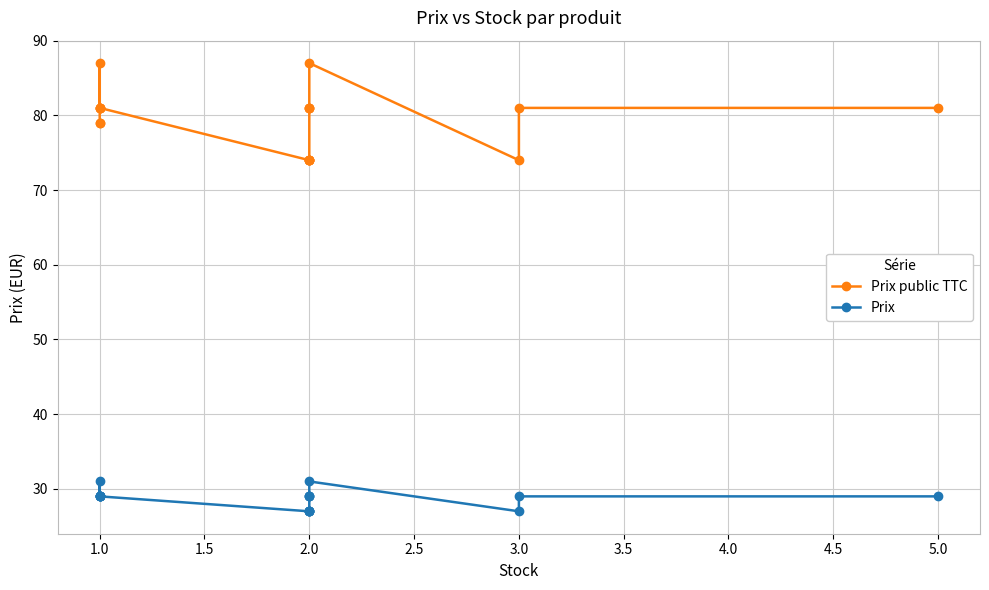

How many interior local peaks does the Prix public TTC series have?

2